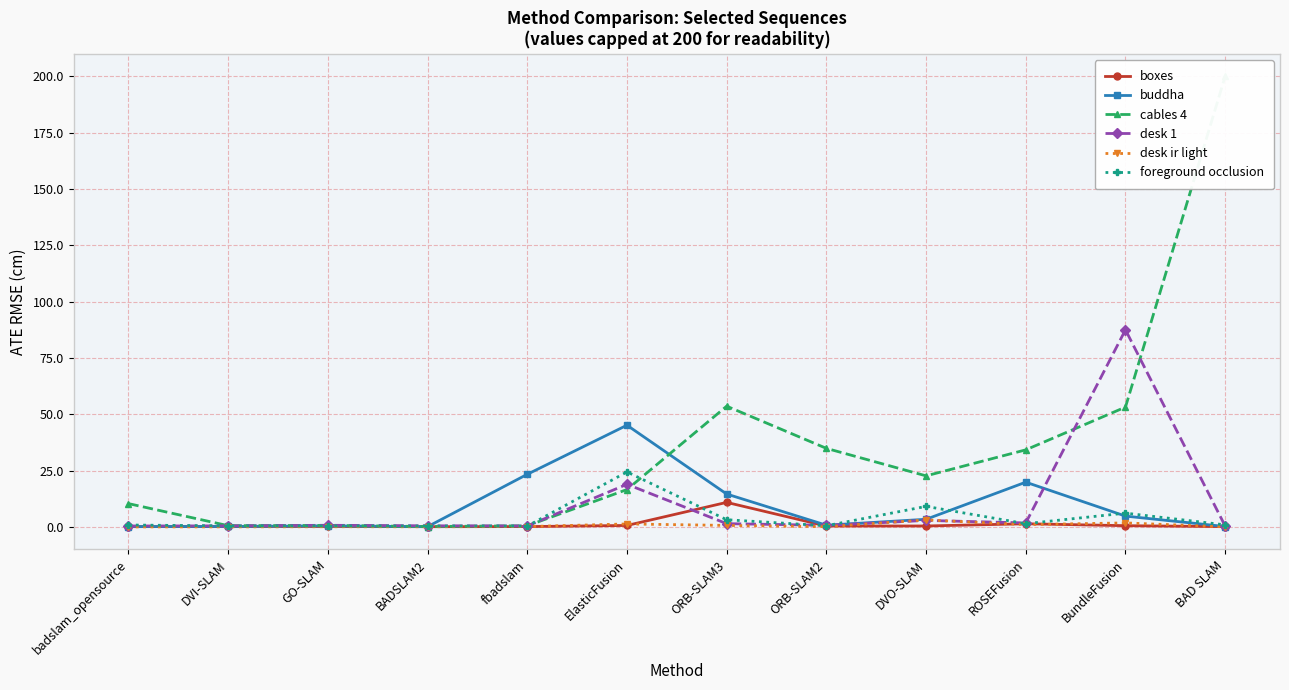

Which series has the largest total across all categories?

cables 4